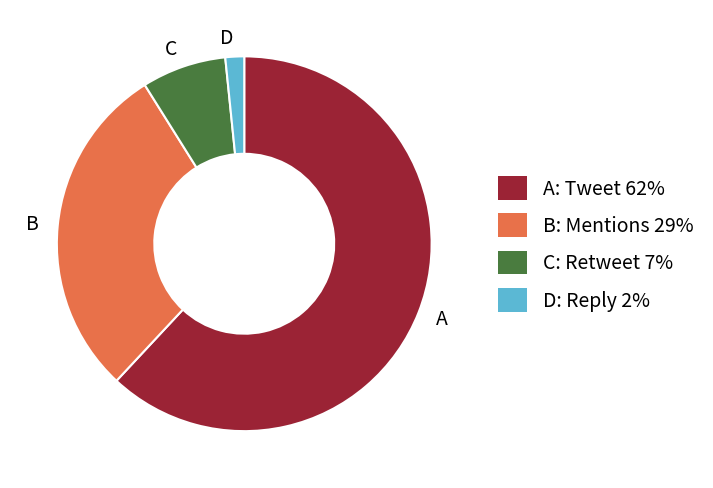

Does any single category account for the majority?

Yes